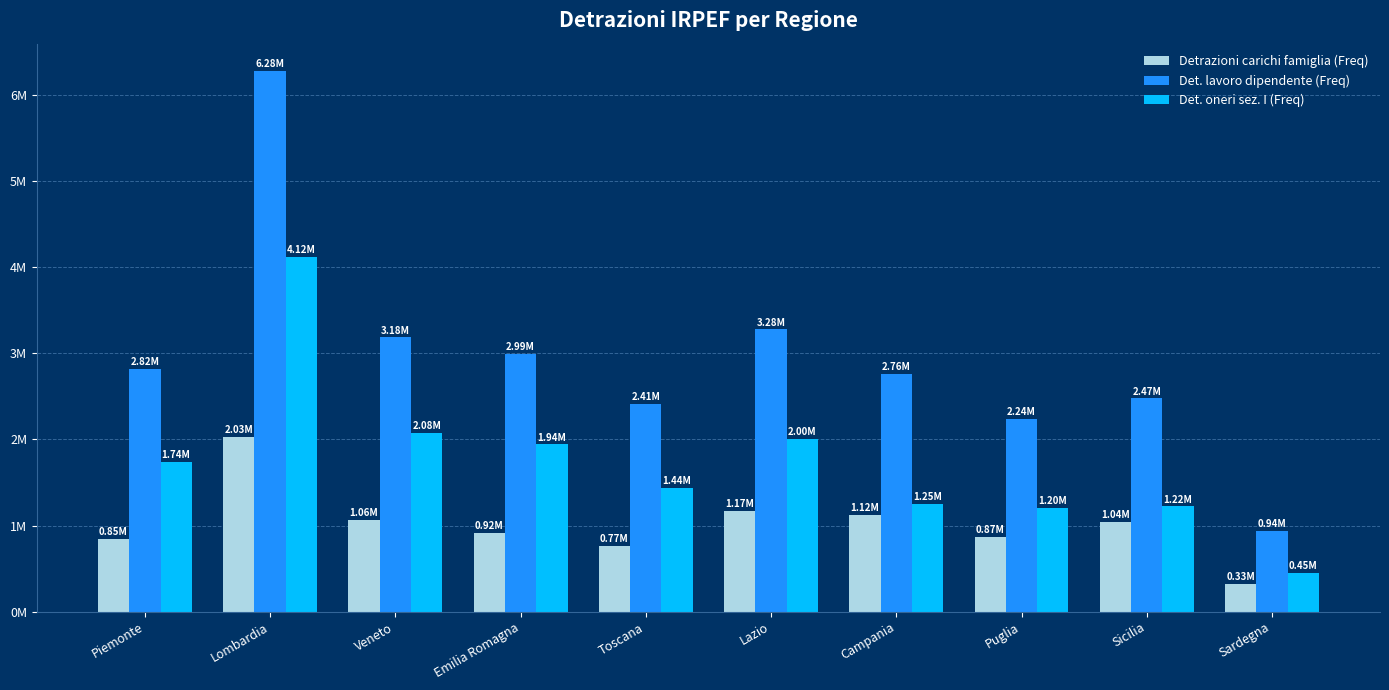

What are all the series names shown in the legend?

Detrazioni carichi famiglia (Freq), Det. lavoro dipendente (Freq), Det. oneri sez. I (Freq)